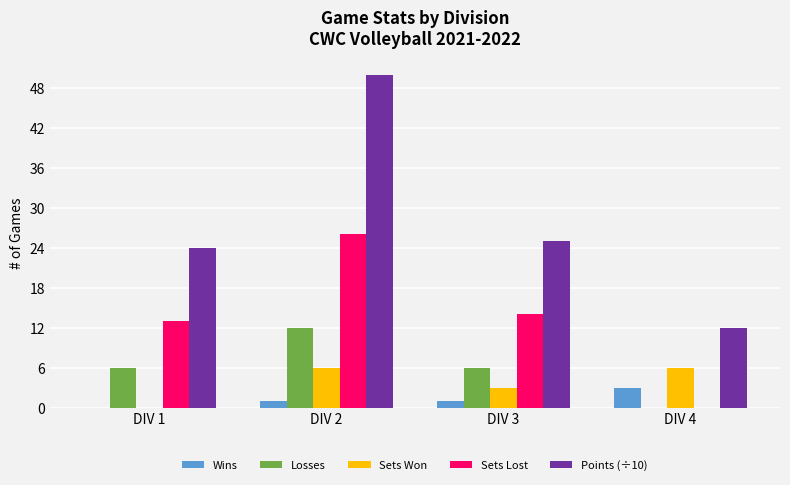

What is the sum of the Sets Won values at DIV 4 and DIV 2?

12